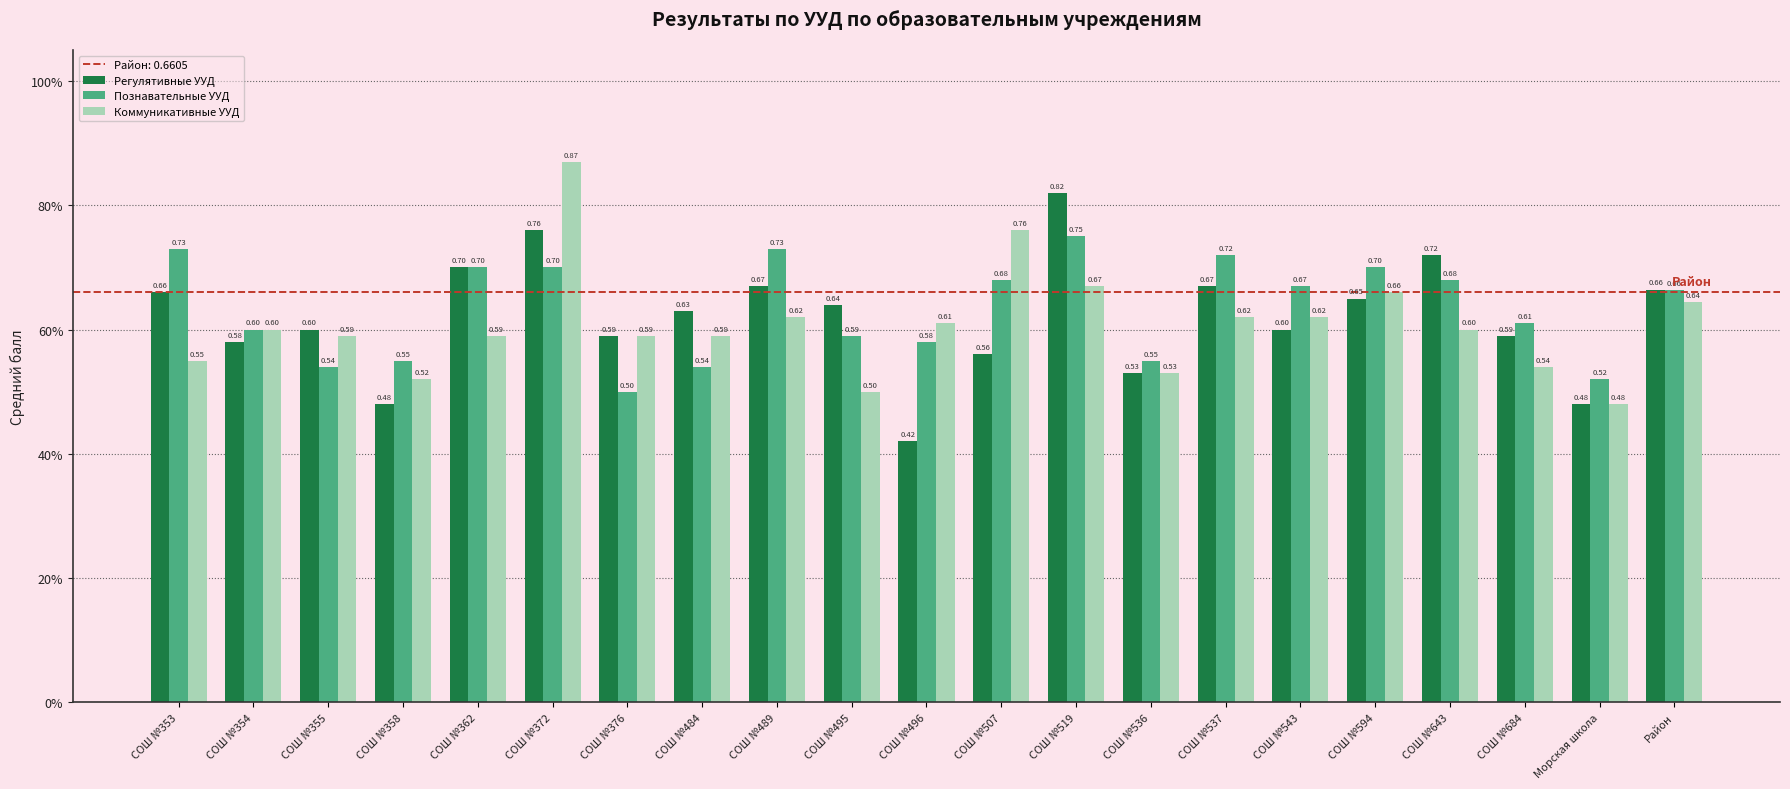

What is the total value across all series at СОШ №684?

1.7